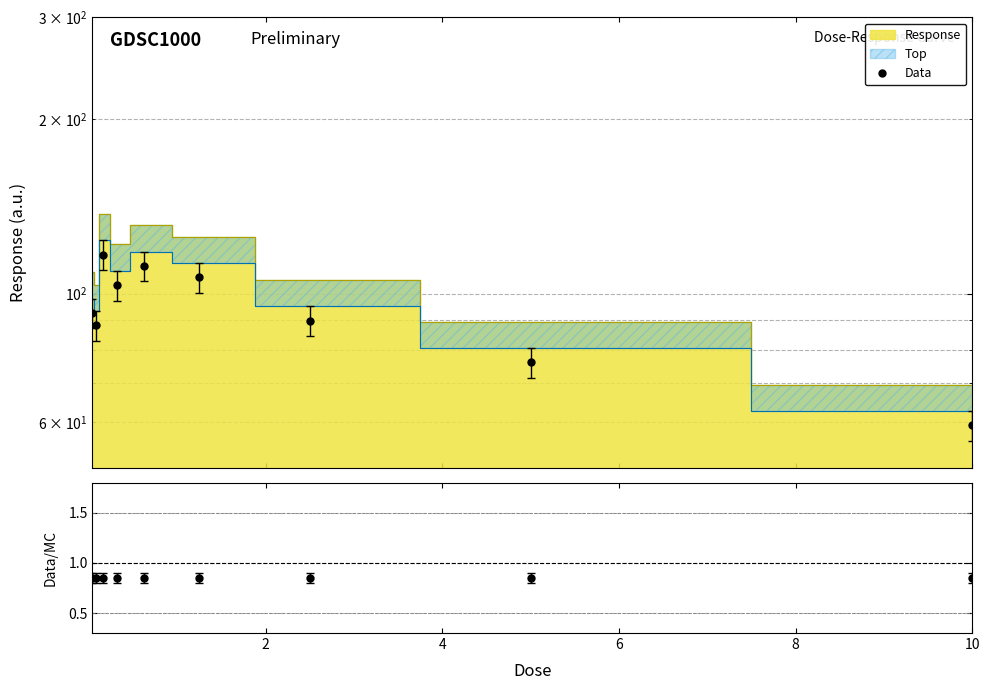

In Data, how many points are lower than both neighbors (excluding endpoints)?

2